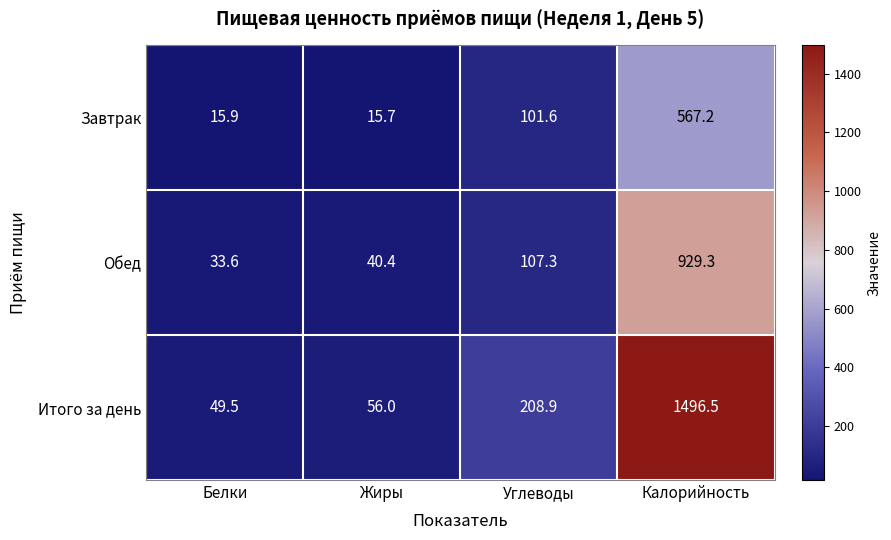

Is it true that Итого за день equals 79.4 at Углеводы?

False